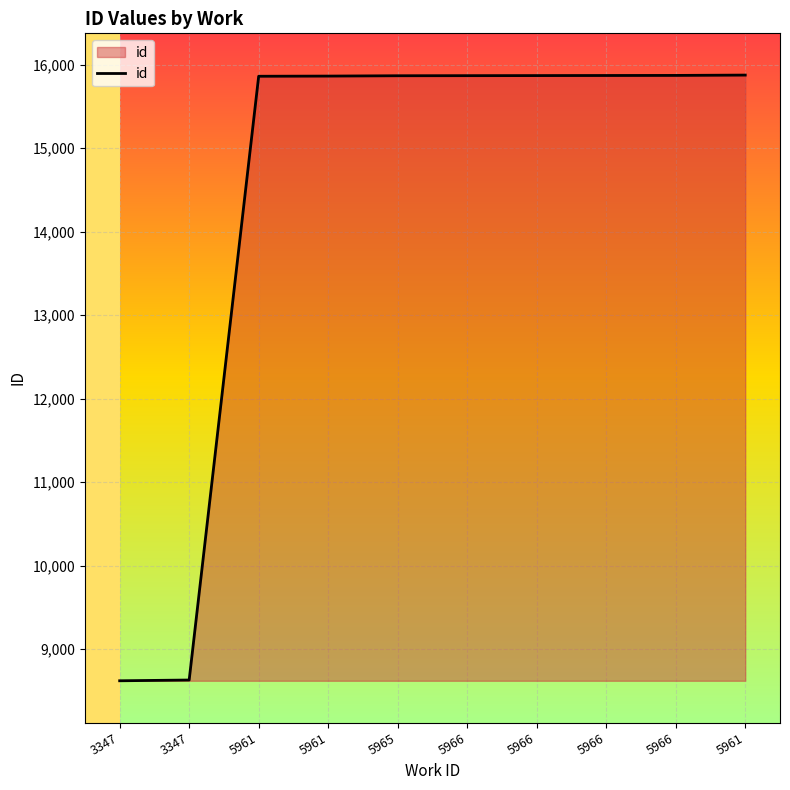

How many lines are shown in the chart?

1